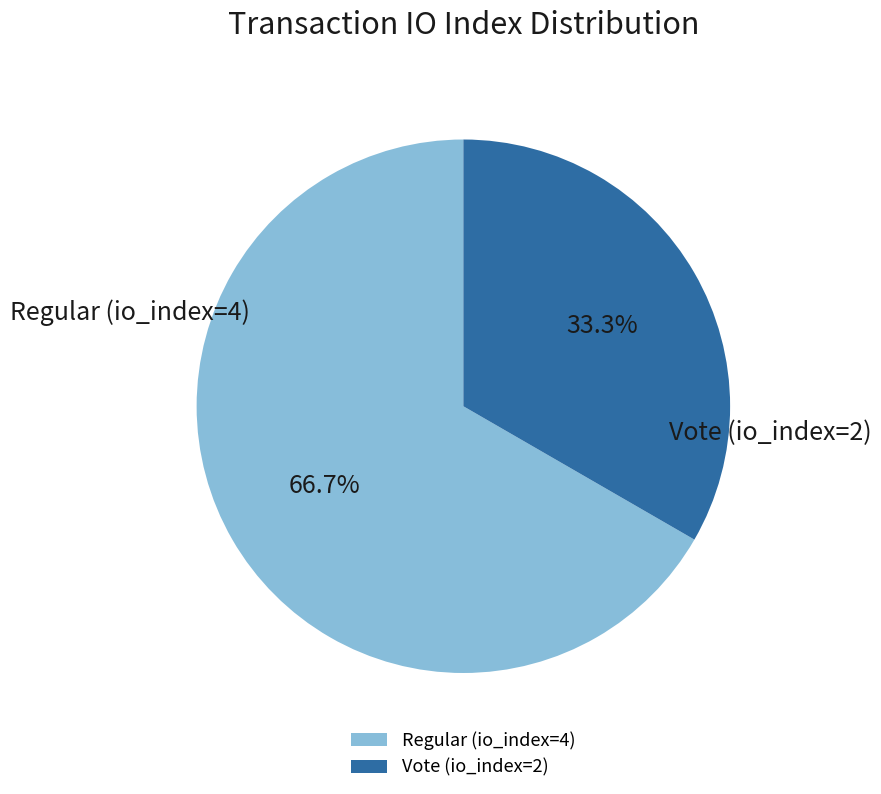

What is the ratio of the value at Regular (io_index=4) to the value at Vote (io_index=2)?

2.0